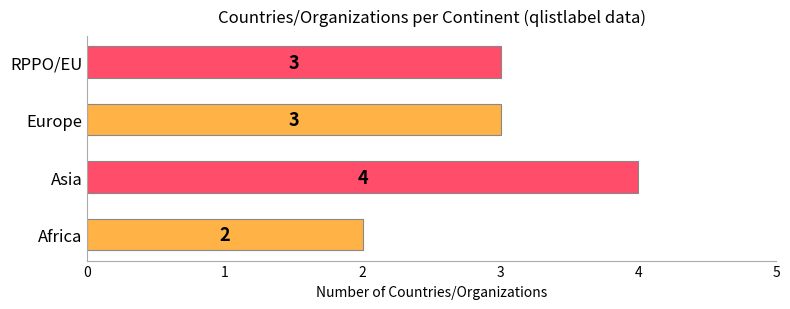

Count the number of data series in this chart.

1